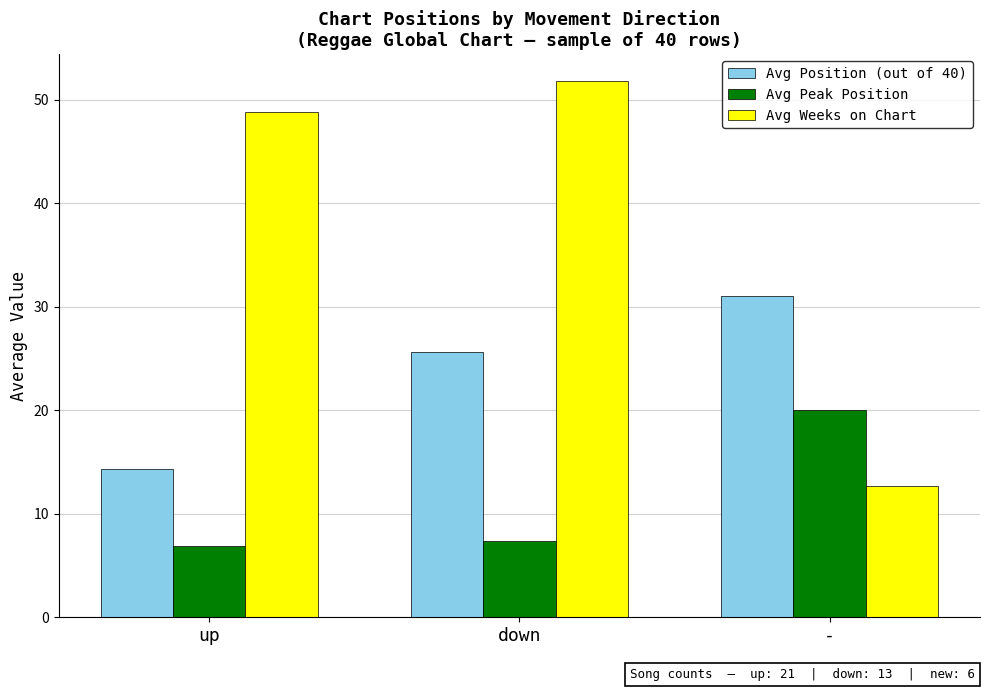

What is the label of the 3rd bar from the left?

-